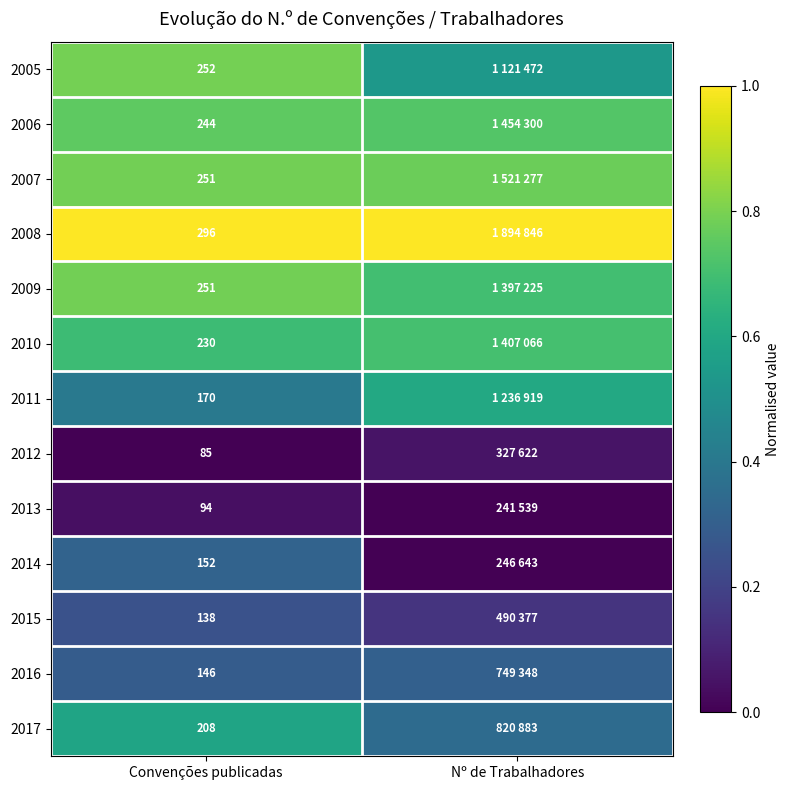

The value of 2017 at Nº de Trabalhadores is 0.4. True or false?

True